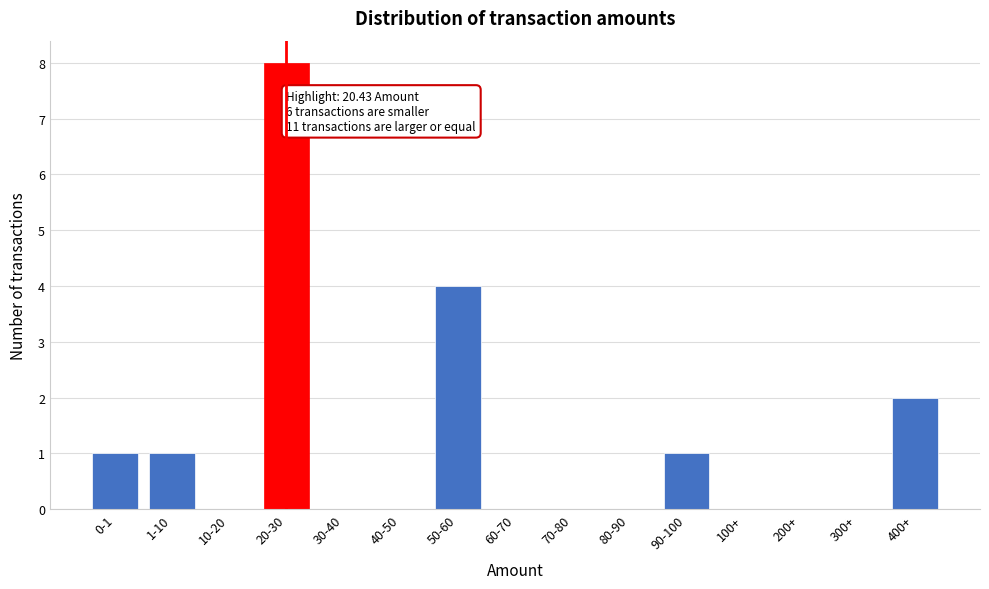

Reading left to right, what are all the values shown in this chart?

0-1=1	1-10=1	10-20=0	20-30=8	30-40=0	40-50=0	50-60=4	60-70=0	70-80=0	80-90=0	90-100=1	100+=0	200+=0	300+=0	400+=2